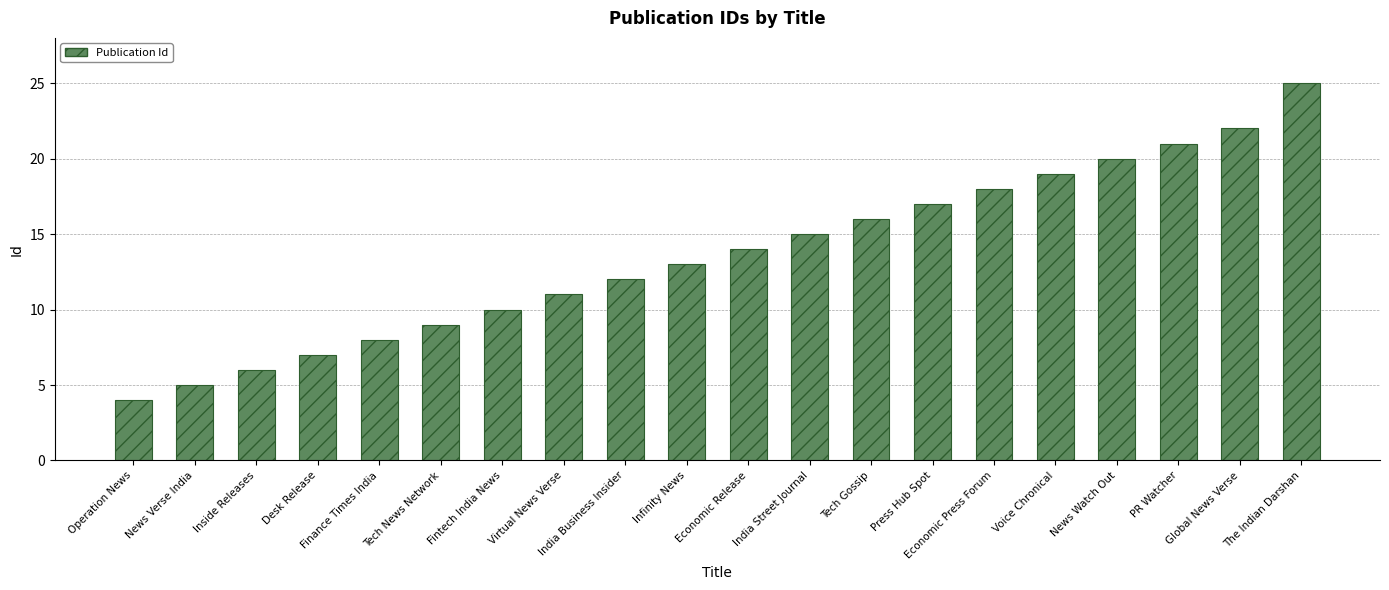

What is the value of the 5th bar from the left?

8